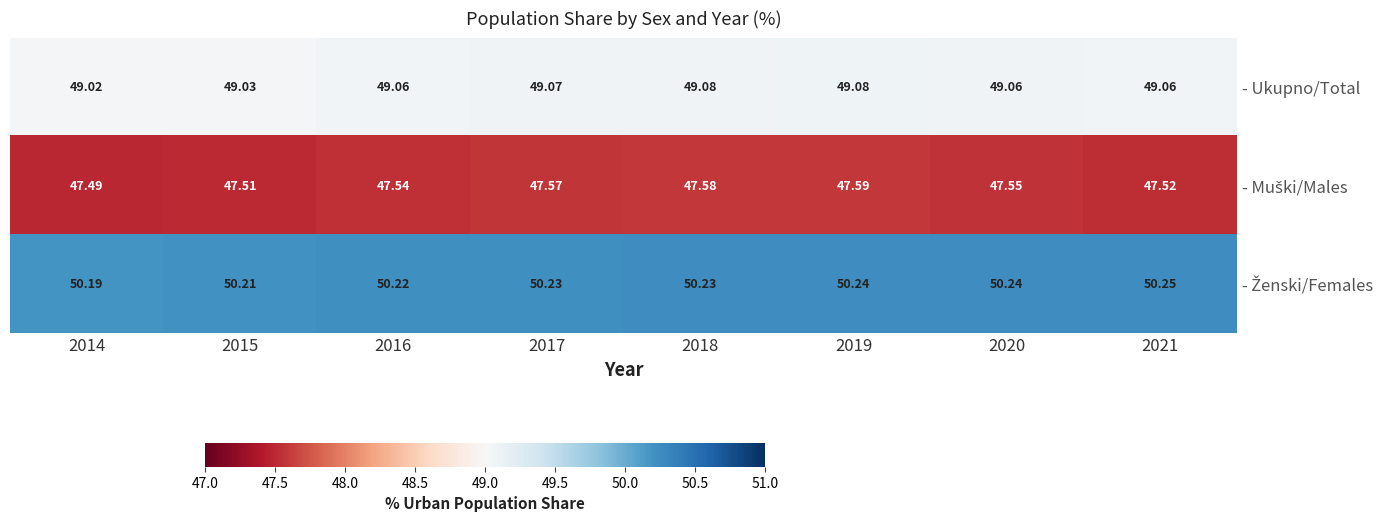

What is the minimum value shown in the chart?

47.5